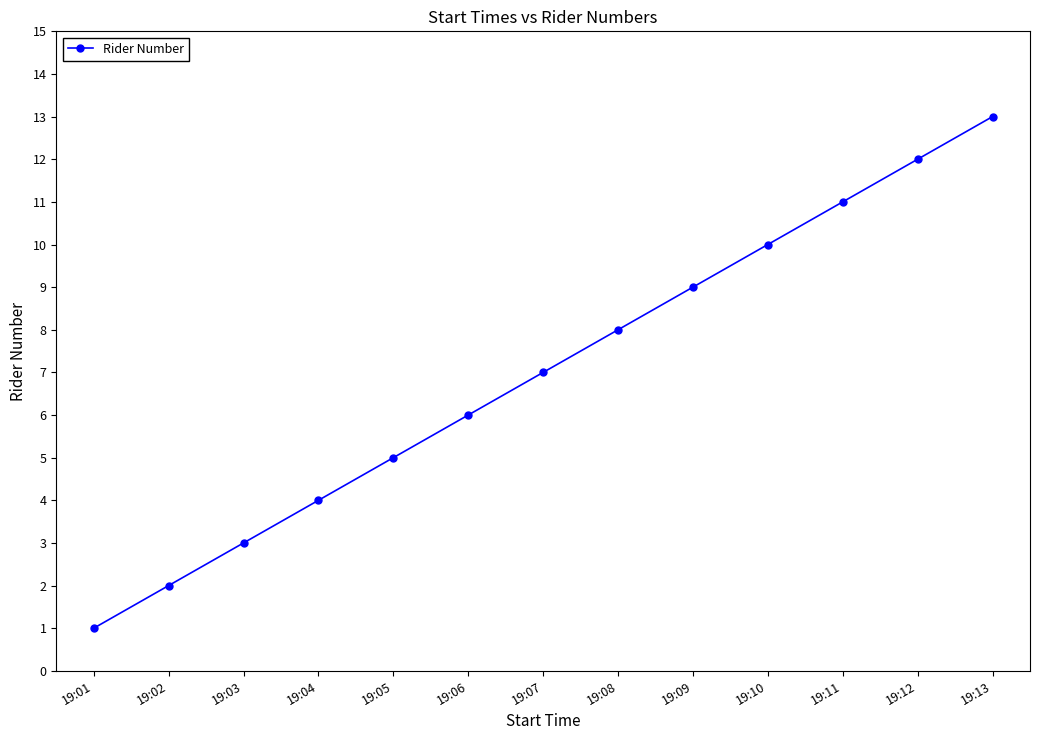

Which category has the lowest value across all series?

19:01